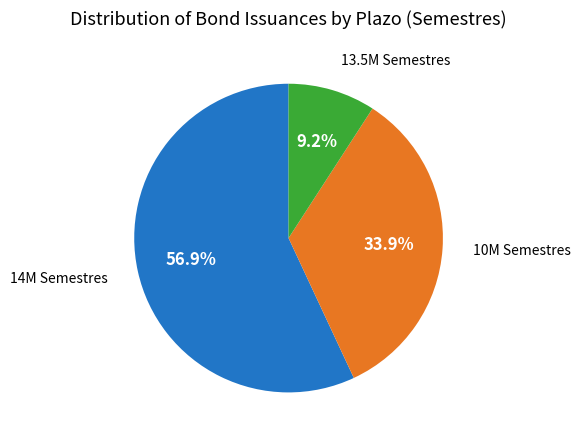

Is there a majority slice in this chart?

Yes